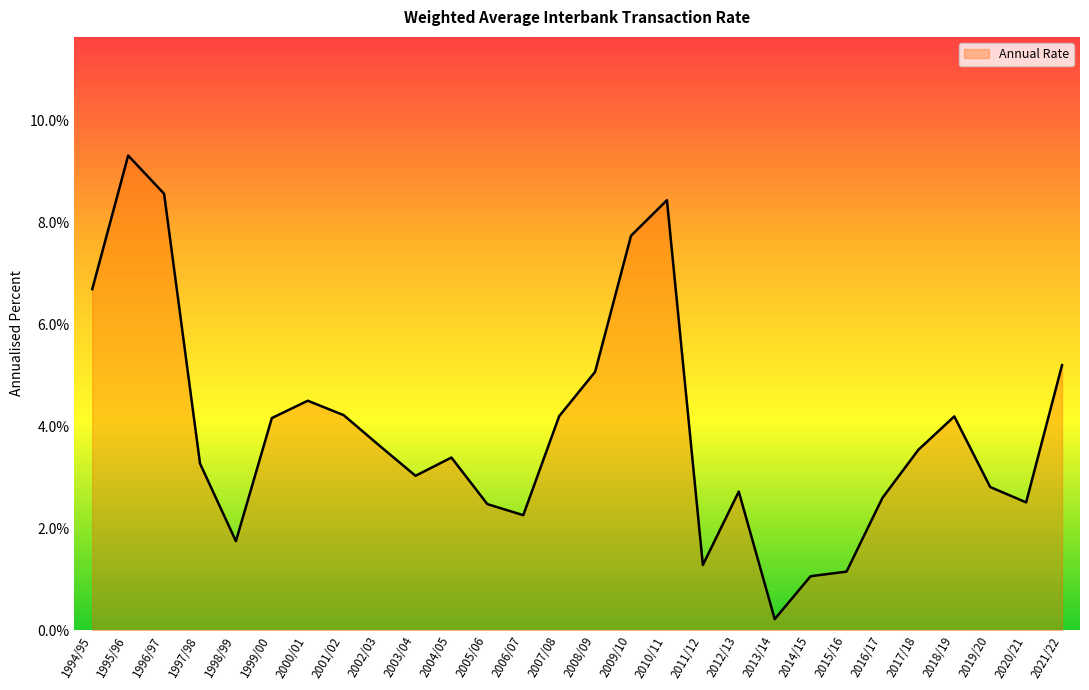

At which label does the data first exceed 3?

1994/95